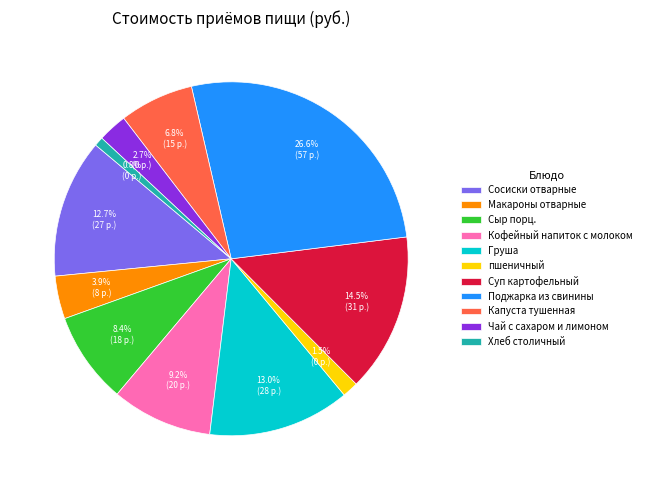

Which has a higher value, Груша or Капуста тушенная?

Груша